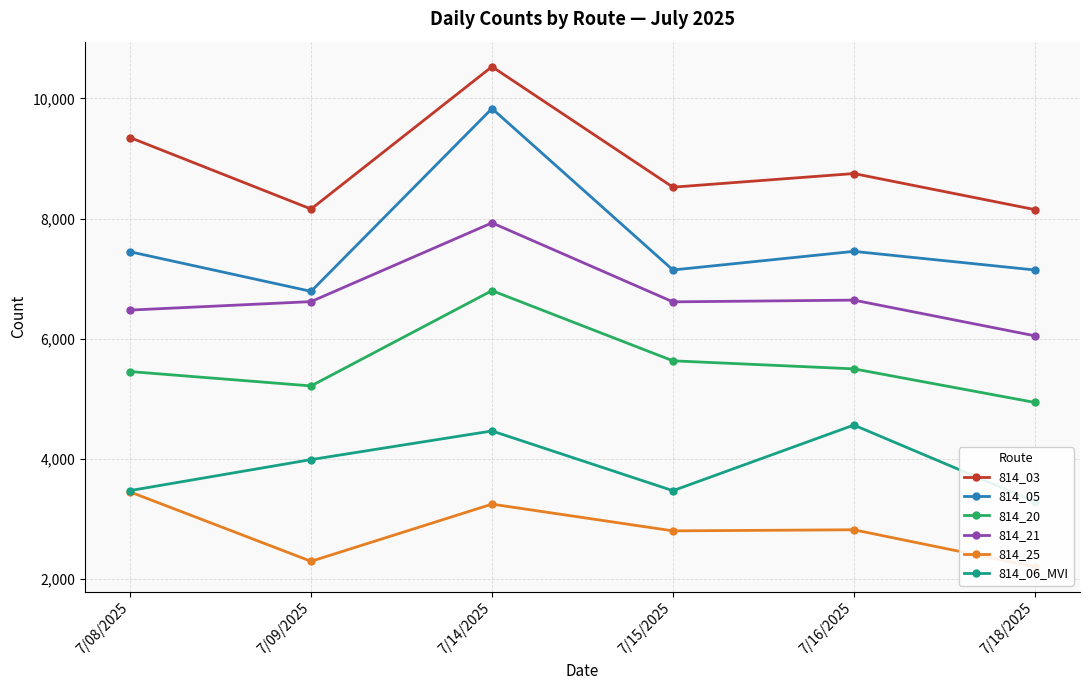

What is the difference between the second highest and second lowest values in the 814_05 series?

310